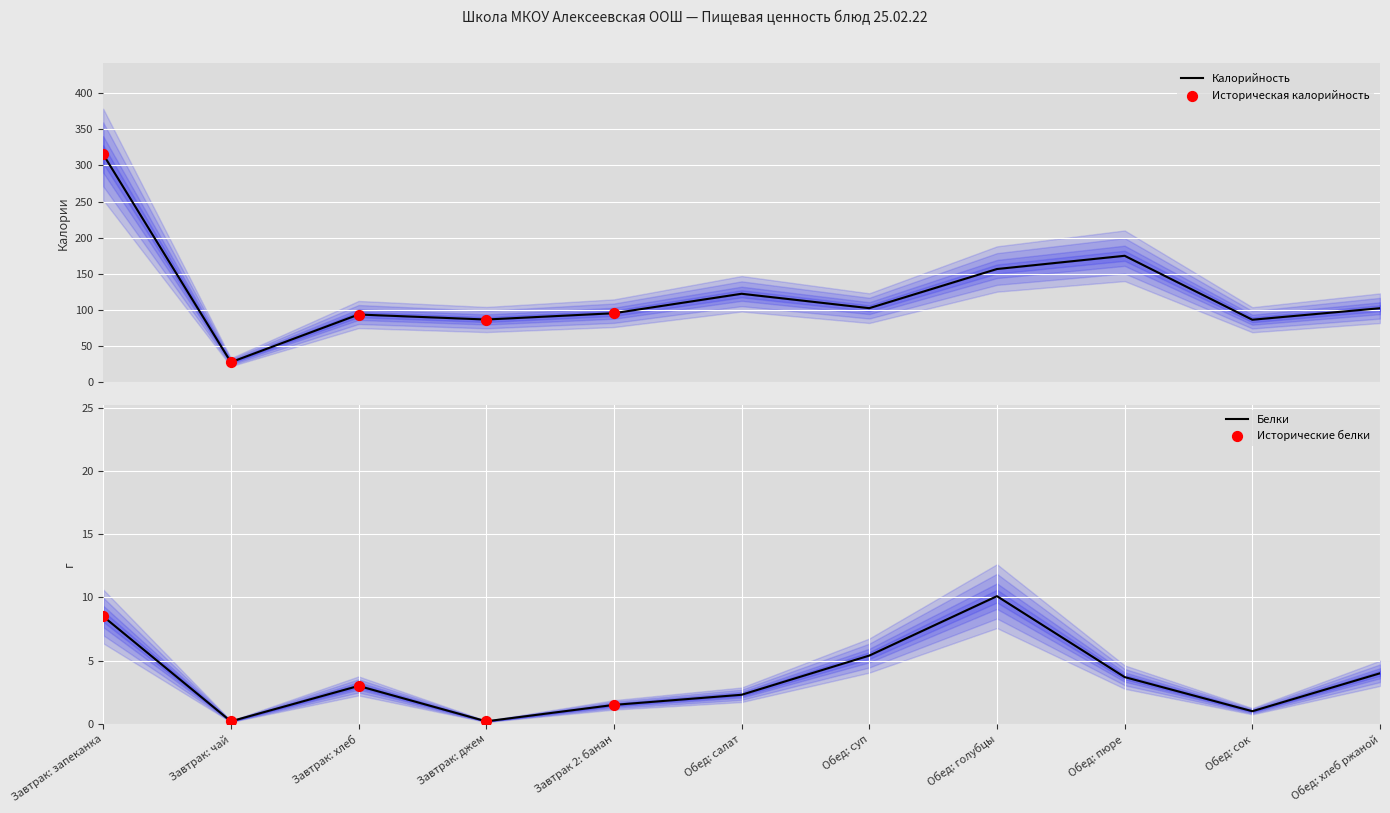

At how many categories does at least one series exceed 210?

1